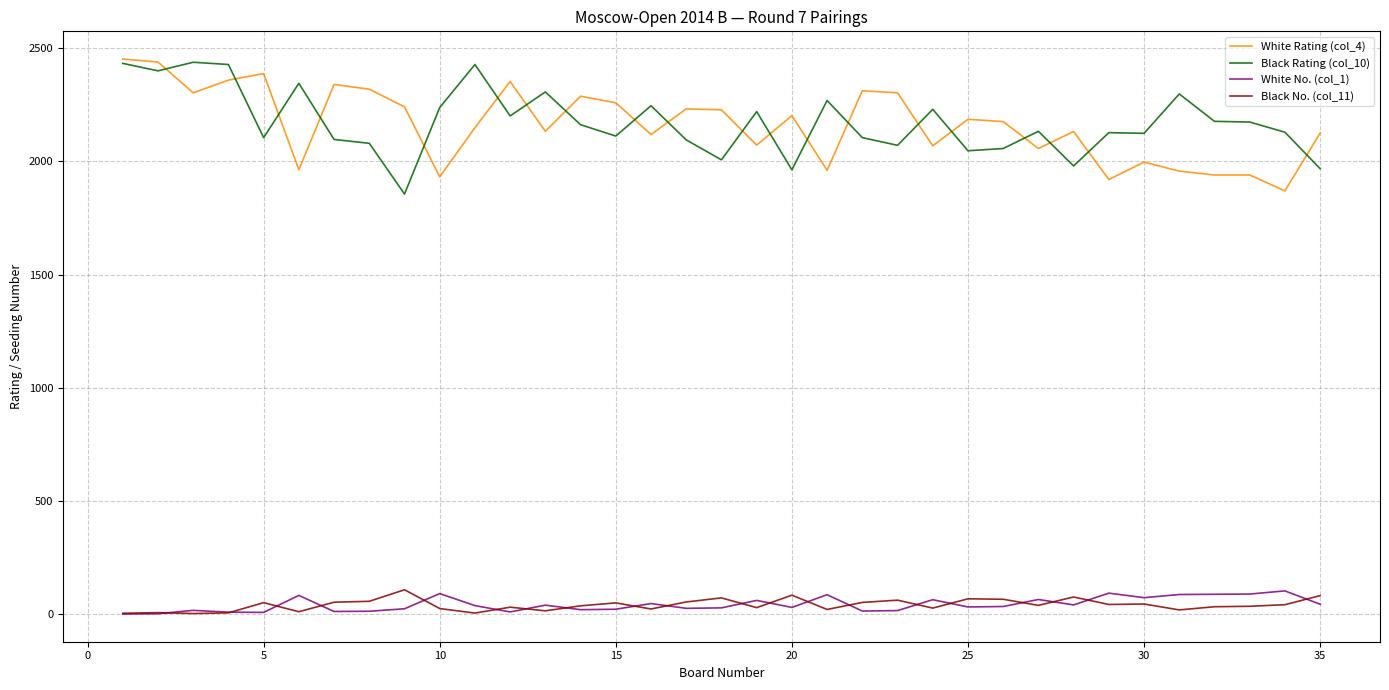

What is the maximum value shown in the chart?

2452